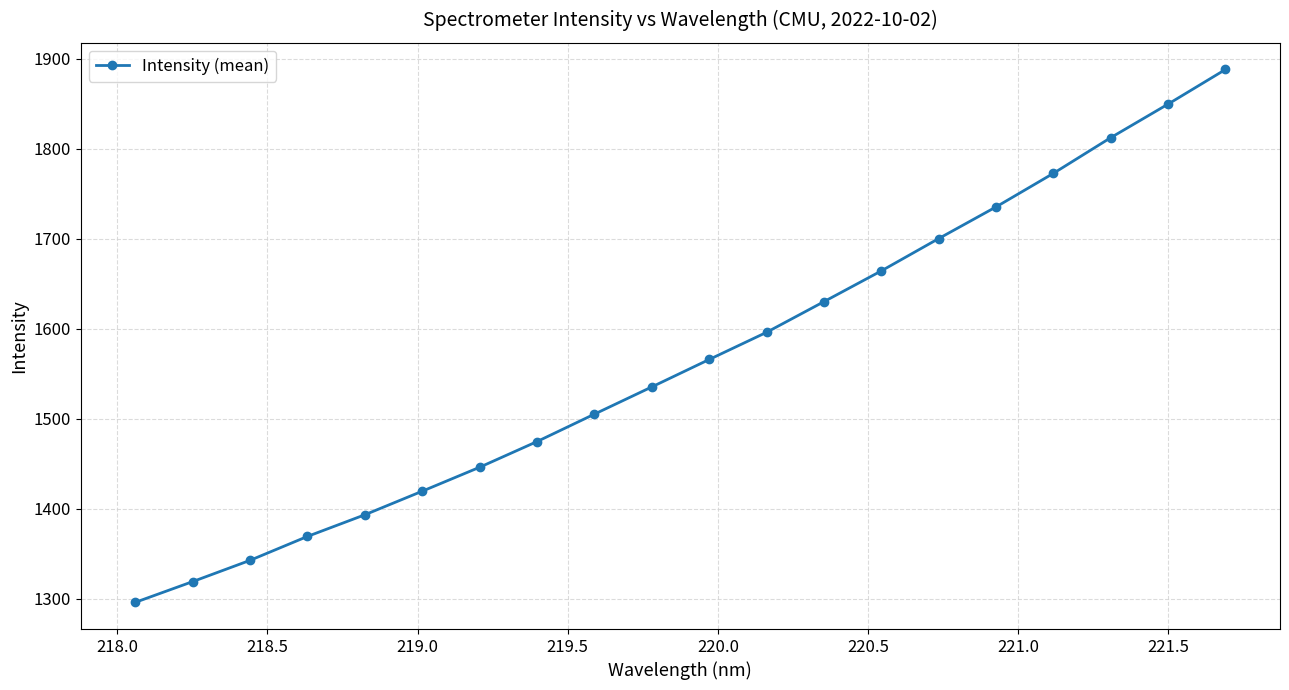

True or false: there are more than 2 points higher than both neighbors.

False